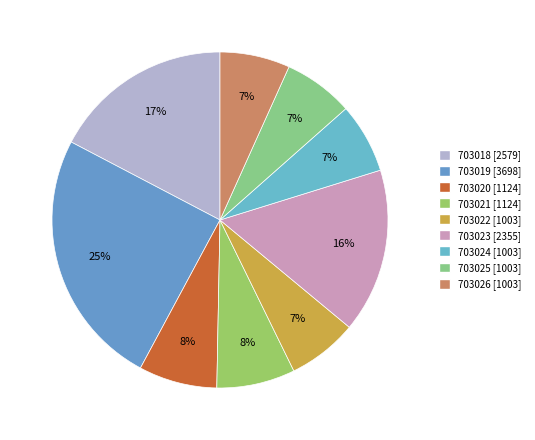

True or false: 703021 accounts for 8% of the total.

True